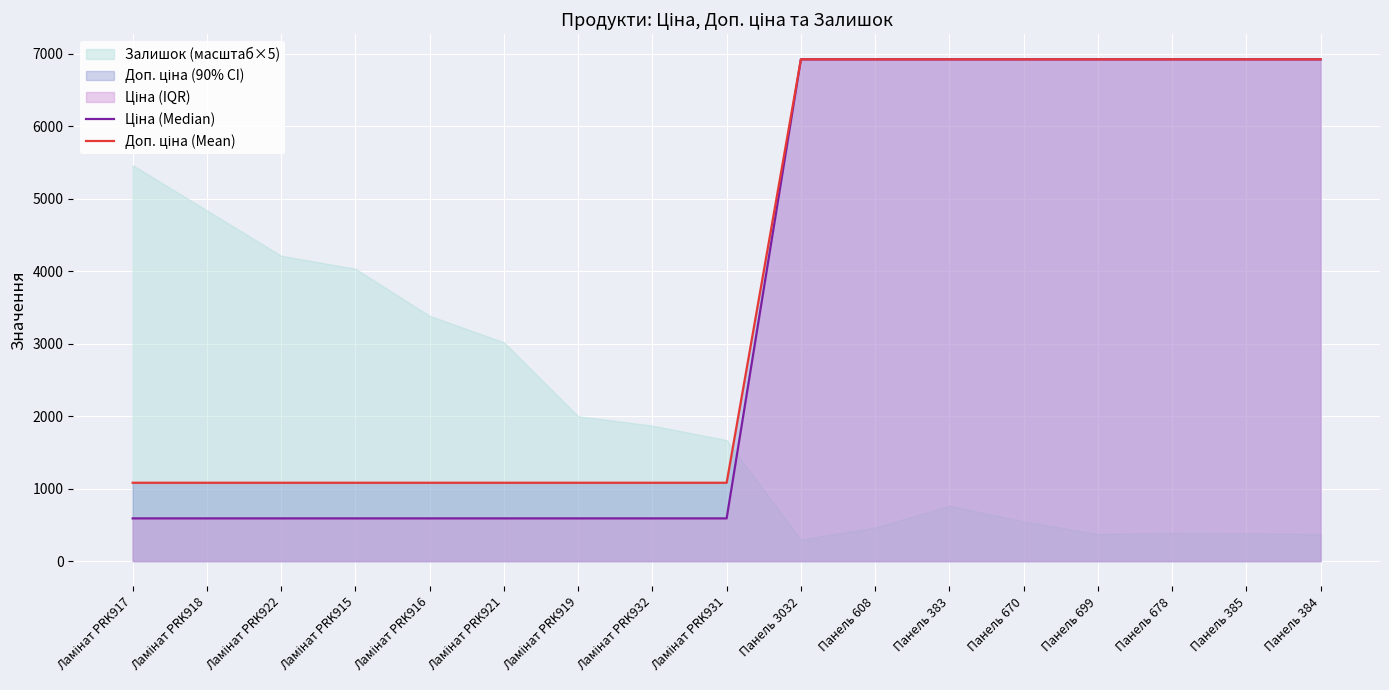

How many data points does each series have?

17